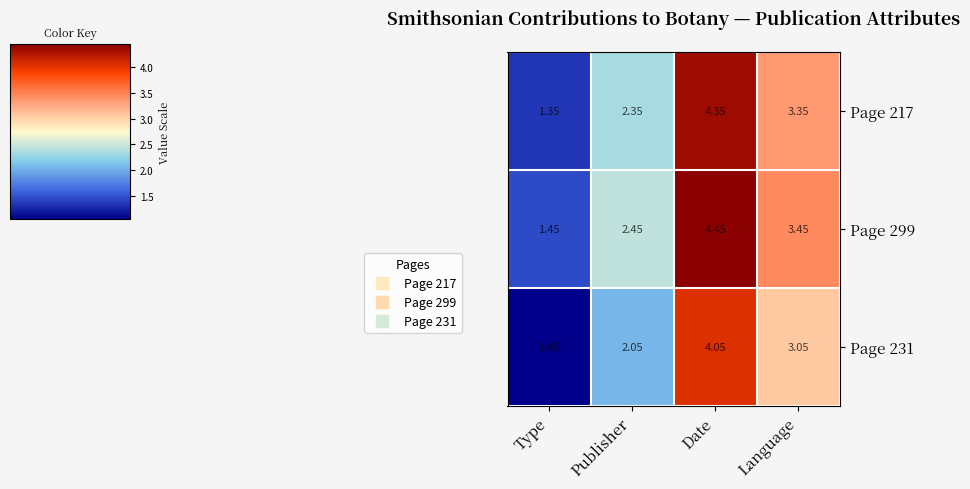

List the labels in order of Page 299 value, smallest first.

Type, Publisher, Language, Date